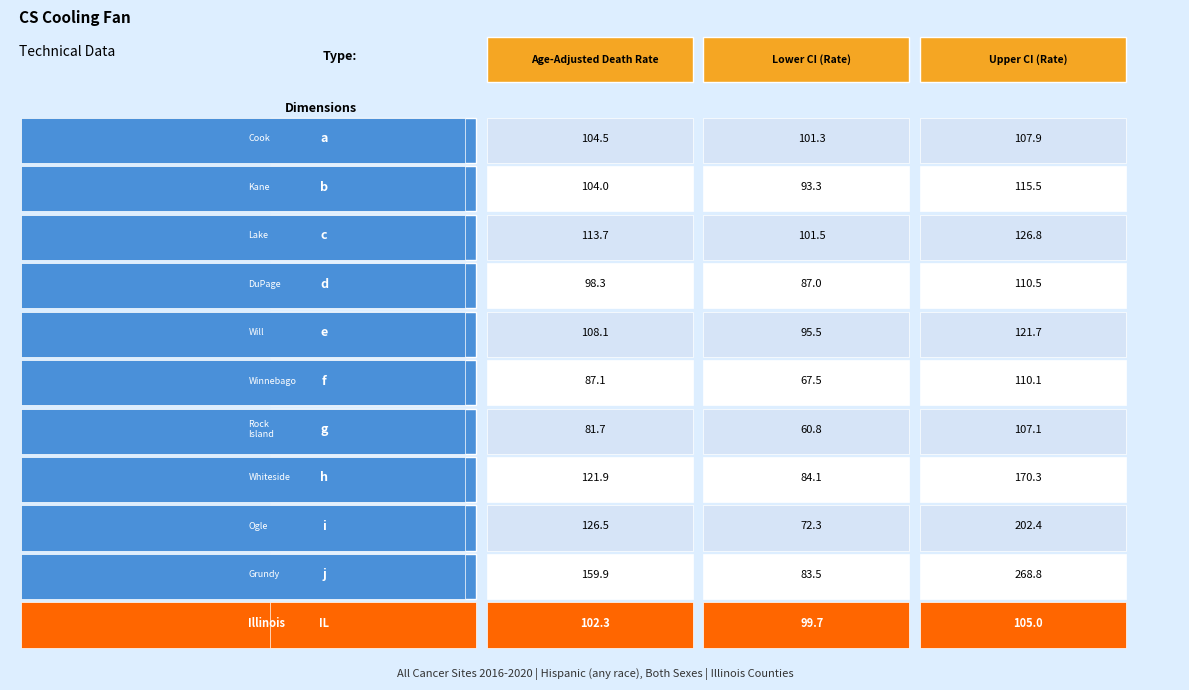

What is the sum of all Will County values?

325.3